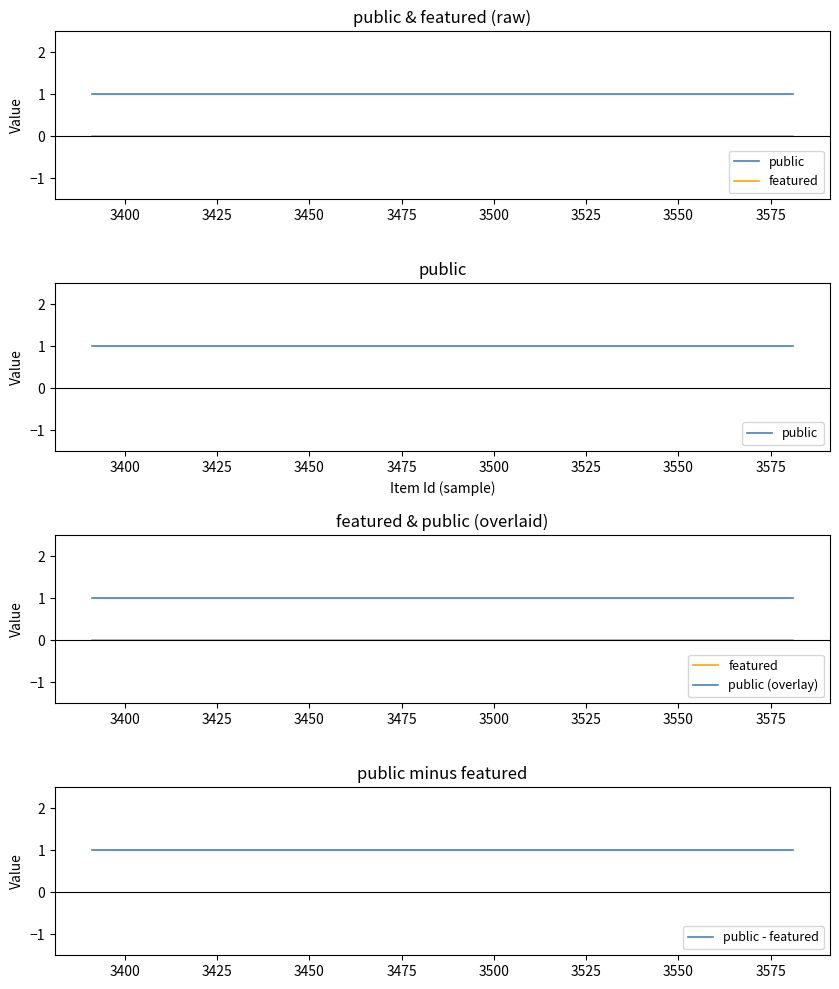

What is the value of the public point at the 3rd from the left?

1